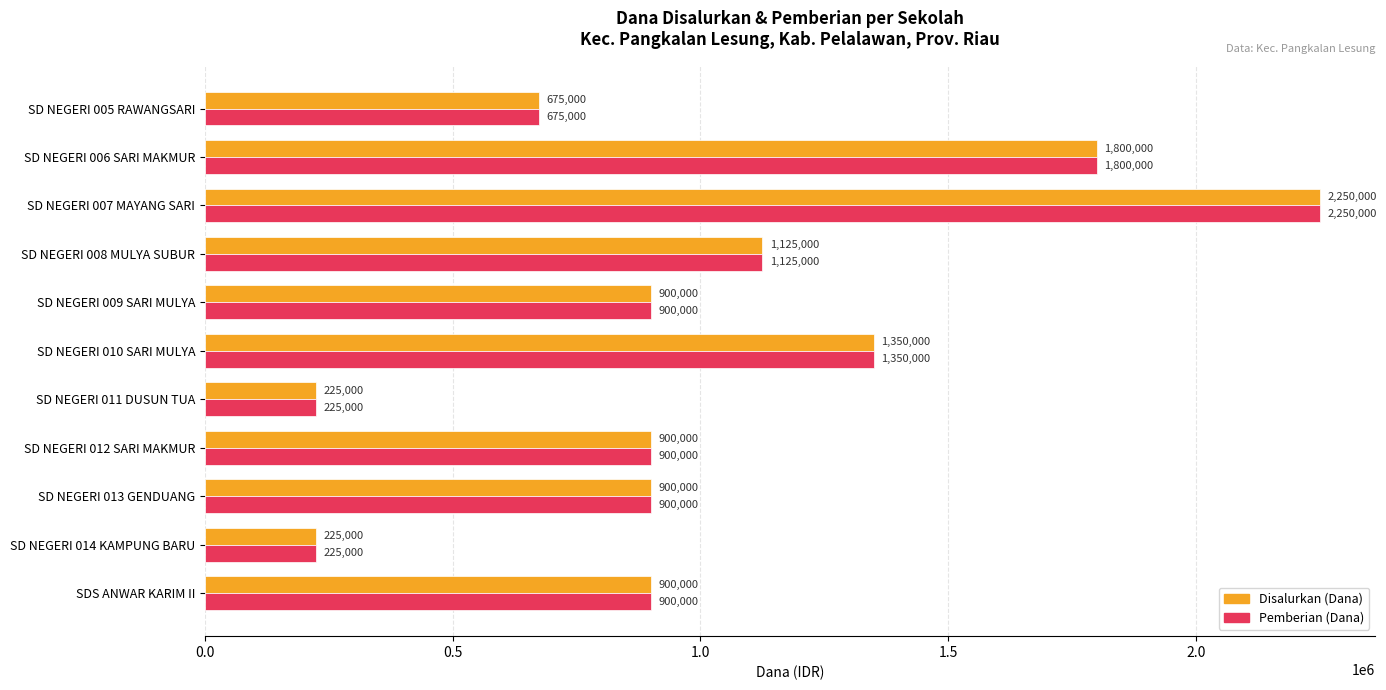

Count the Disalurkan (Dana) values in the range 675000 to 1350000.

7